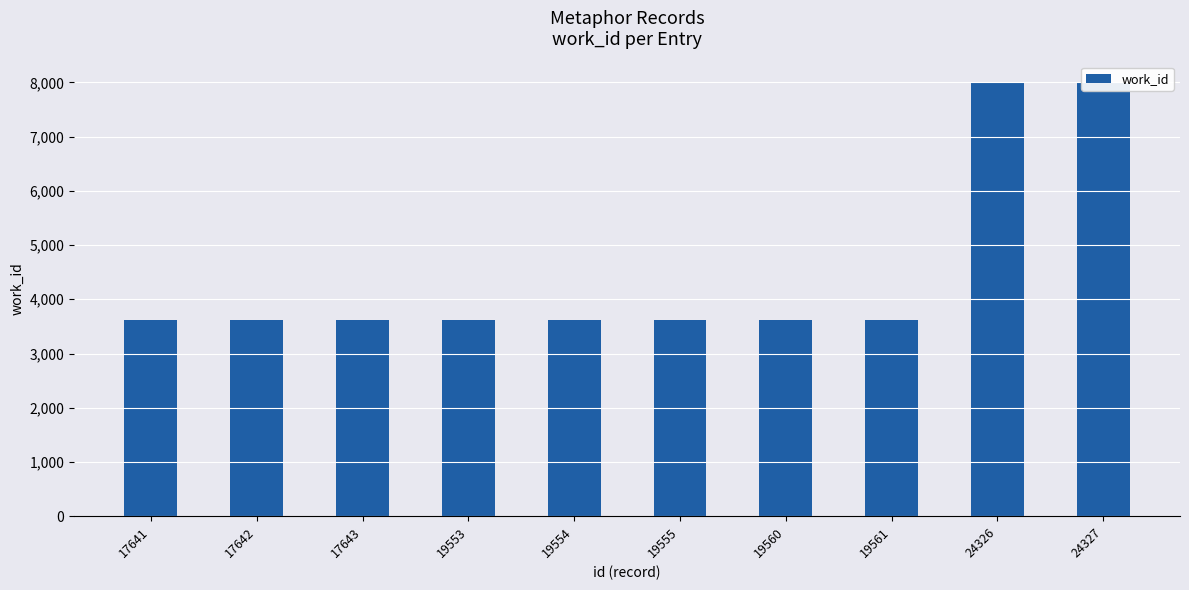

How many distinct data groups are displayed?

1